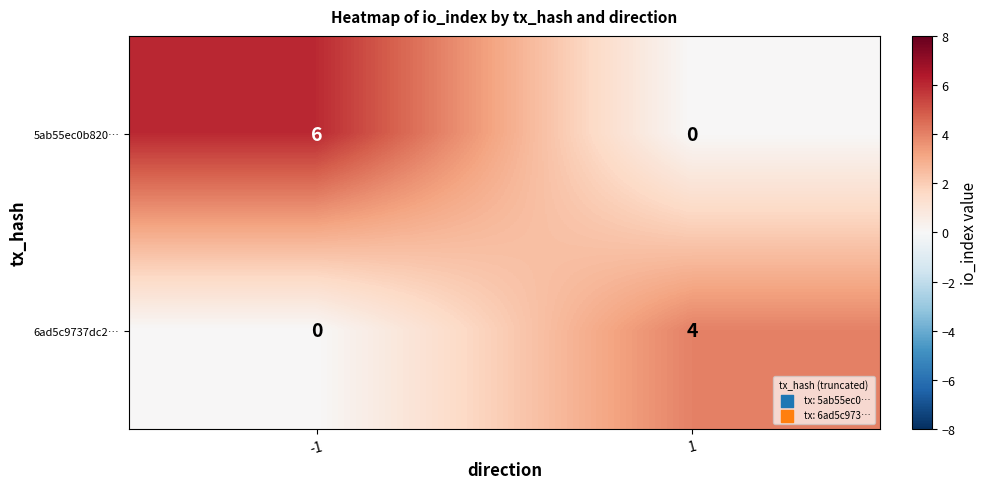

Read the 6ad5c9737dc2… value at 1.

4